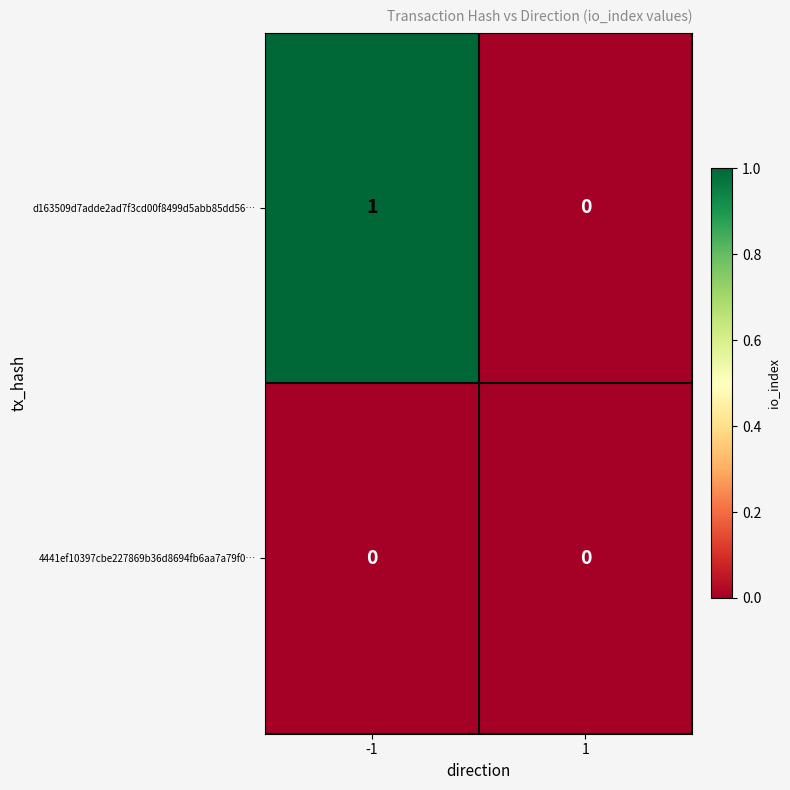

True or false: 4441ef10397cbe227869b36d8694fb6aa7a79f0… has a value of 0 at 1.

True